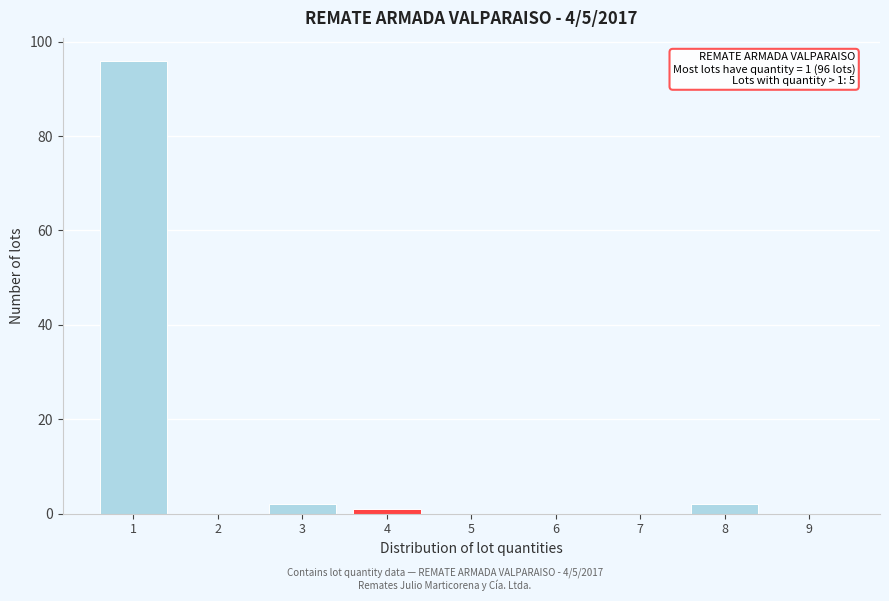

Over which range of the x-axis is the bar tallest?

0.5 to 1.5